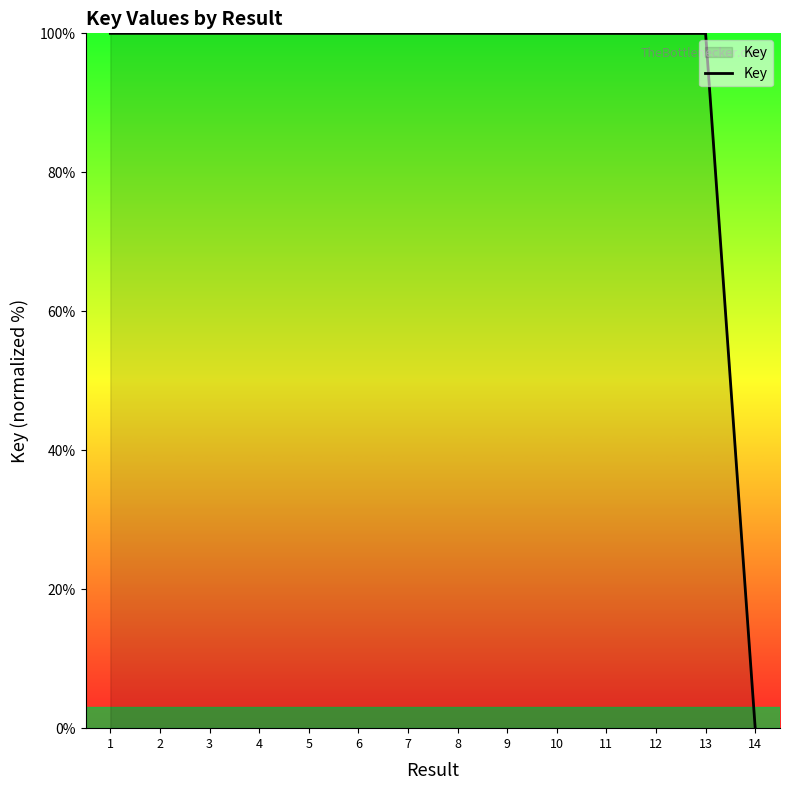

What is the sum of the values at 8 and 2?

200.0